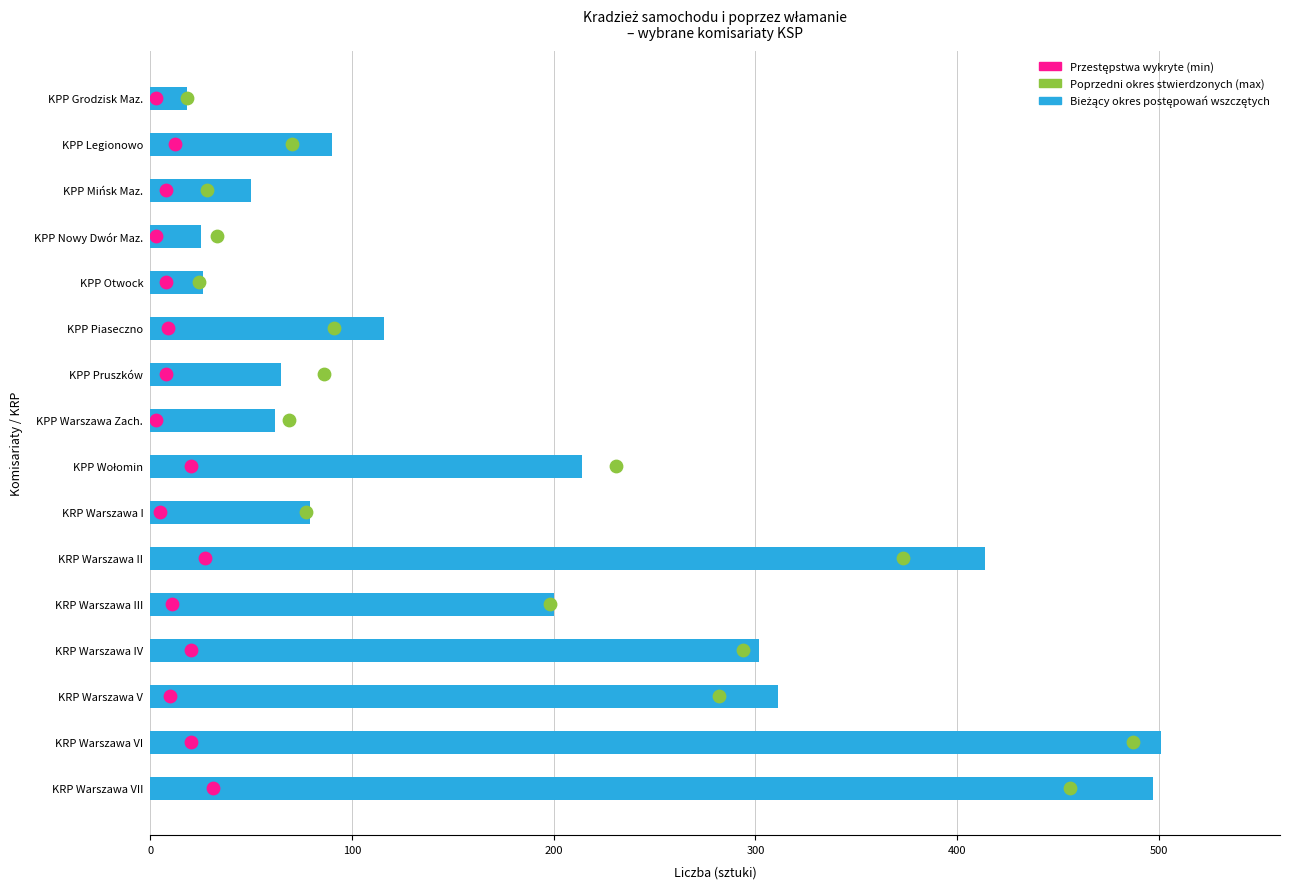

What are all the series names shown in the legend?

Bieżący okres (Postępowania wszczęte), Poprzedni okres (Przestępstwa stwierdzone), Przestępstwa wykryte